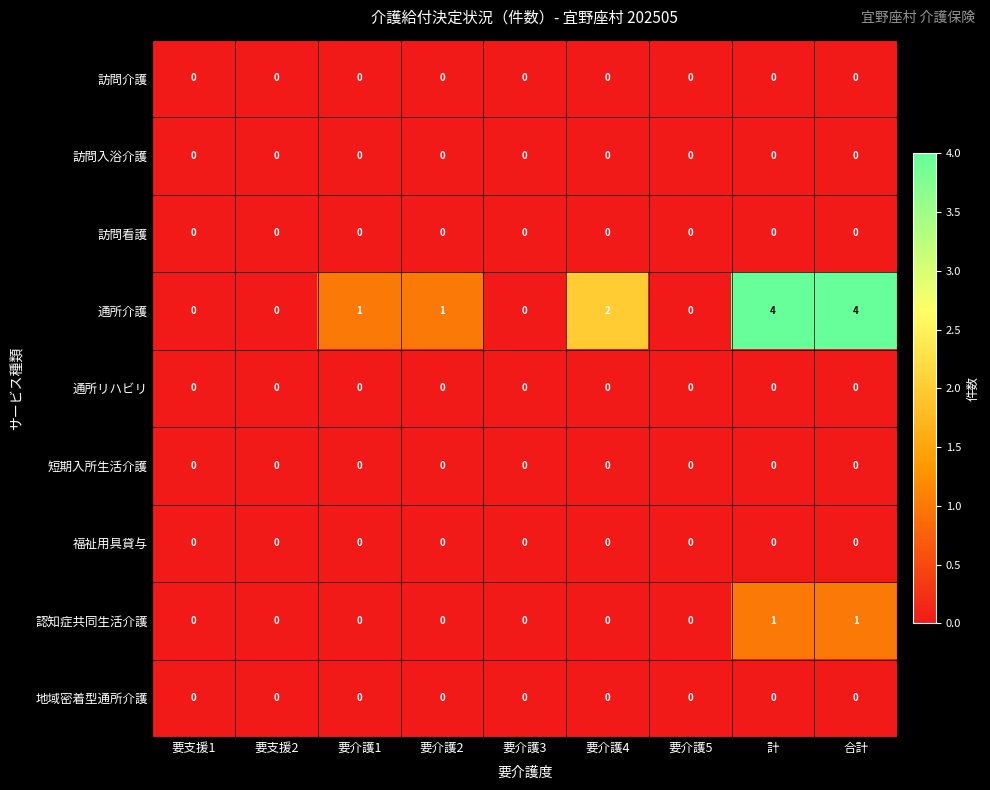

Which series changed the most between 要介護1 and 要介護4?

通所介護